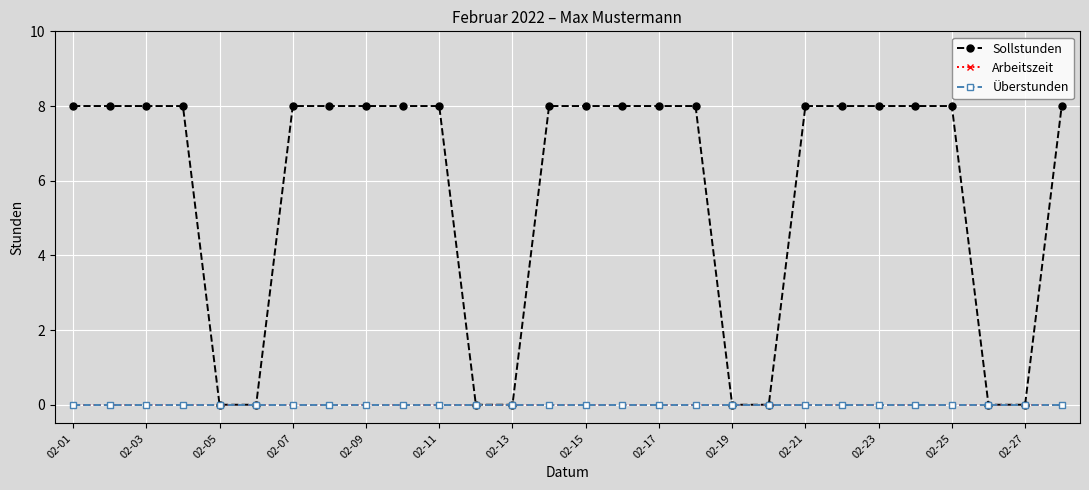

True or false: Arbeitszeit and Überstunden cross at least once.

False